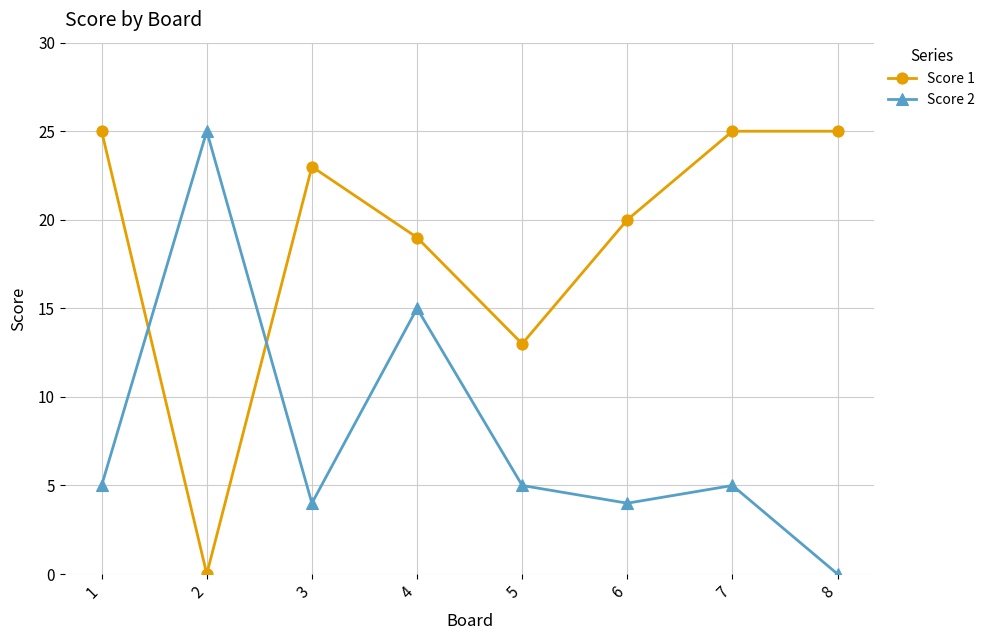

At which label is Score 2 closest to 12?

4